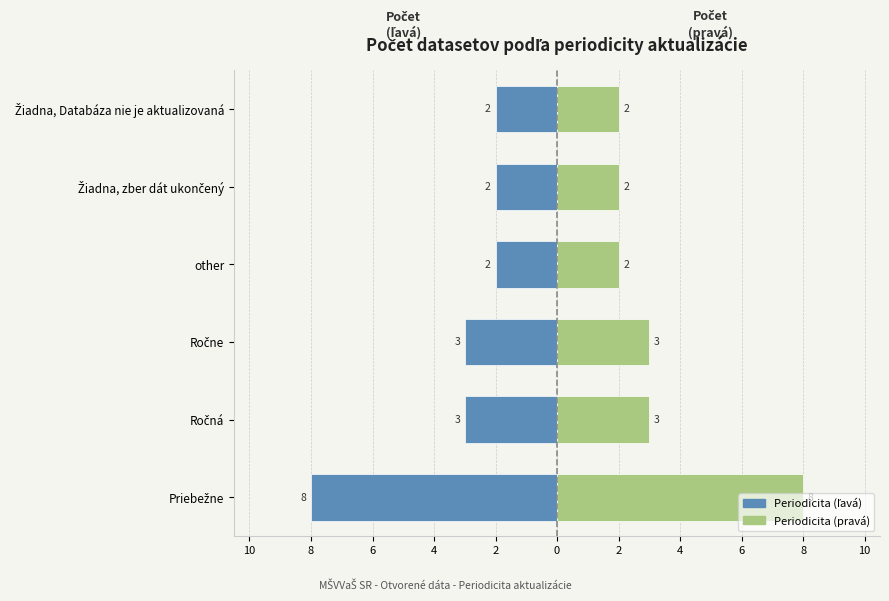

What is the average value of the Periodicita (ľavá) series?

-3